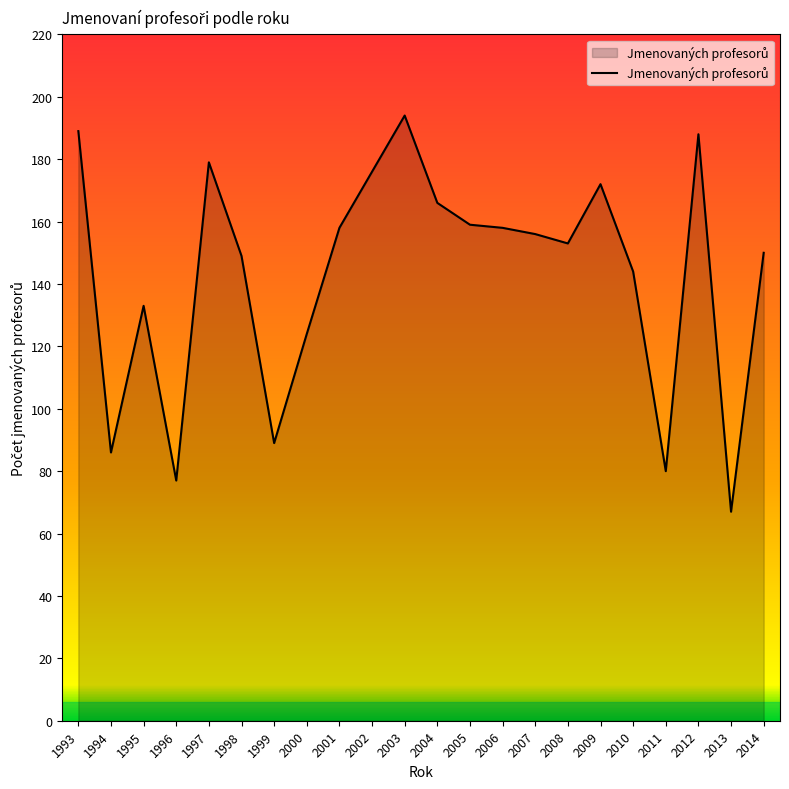

Between 1995 and 1996, which is larger?

1995